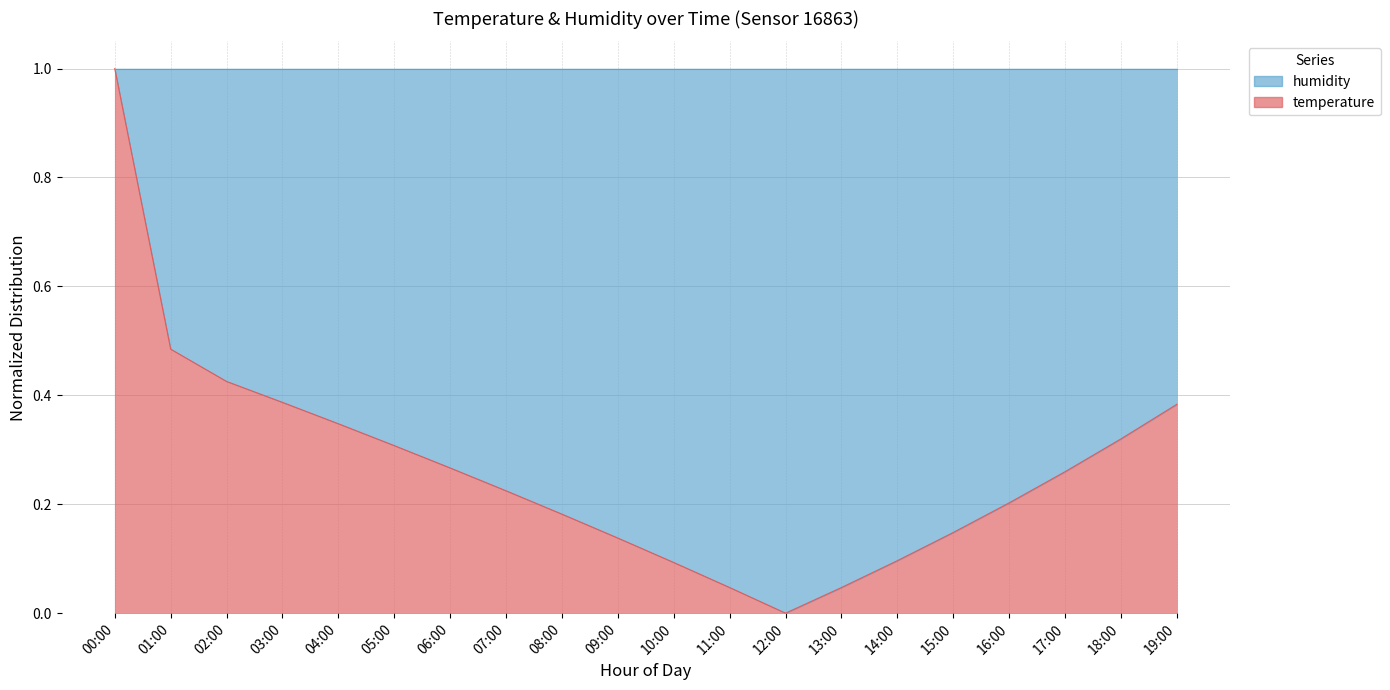

How many positive values are there?

19